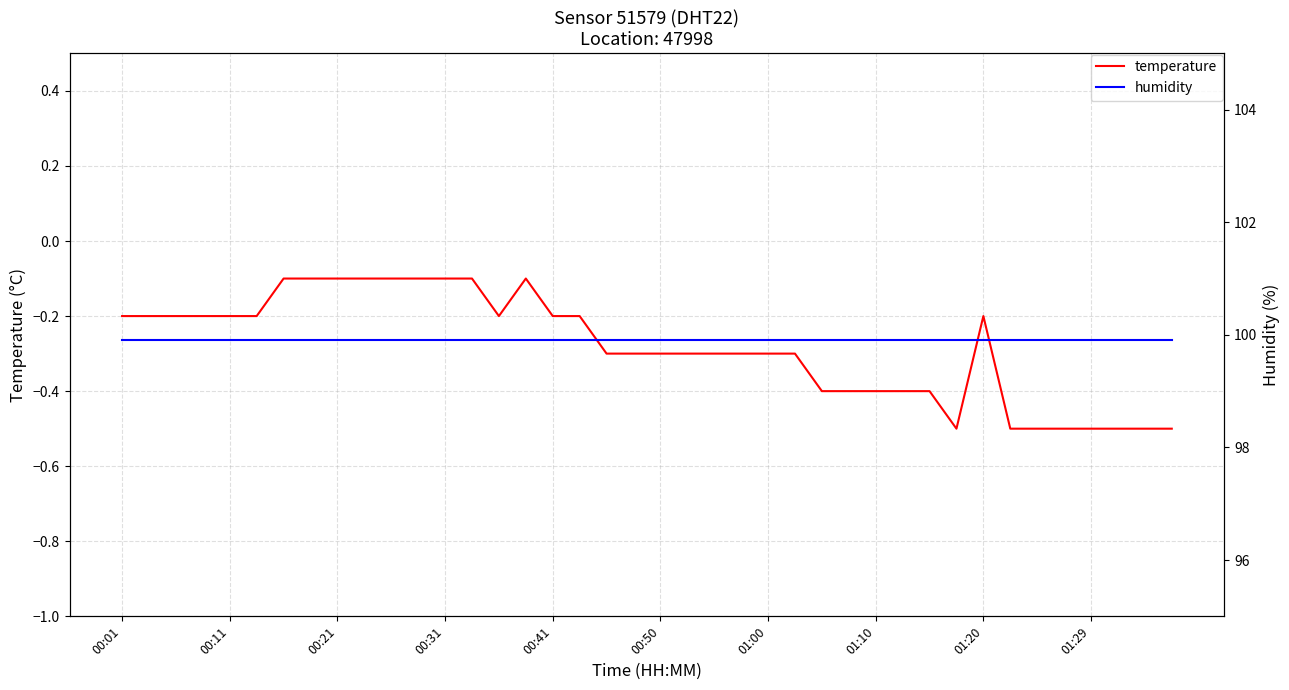

Is it true that temperature equals -0.0 at 00:31?

False